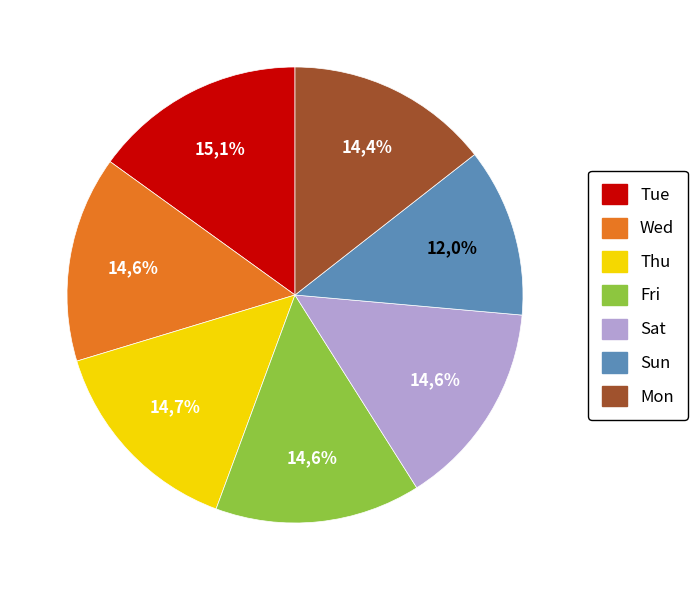

True or false: Sun accounts for 21% of the total.

False